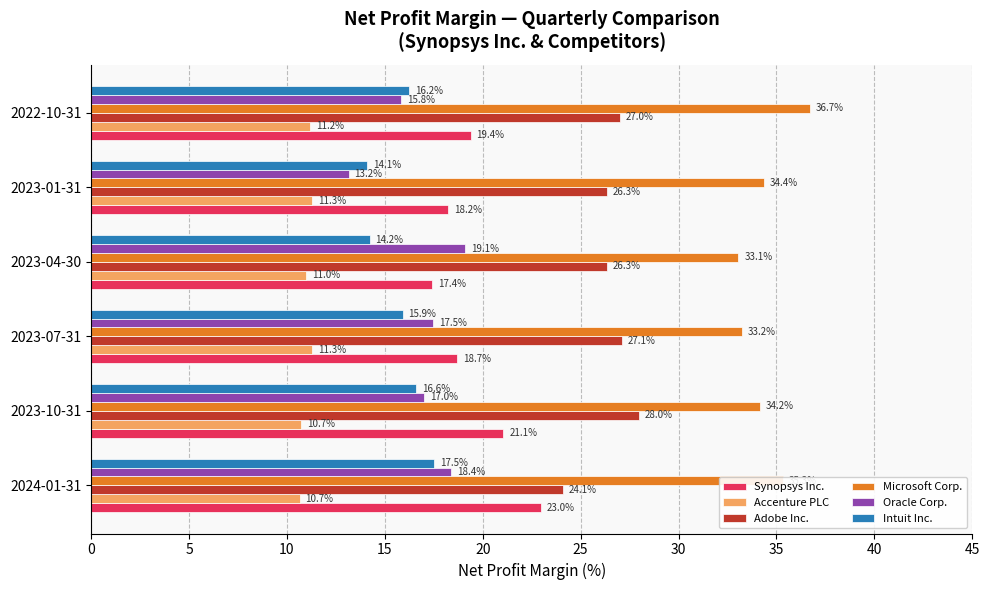

How many data points does each series have?

6